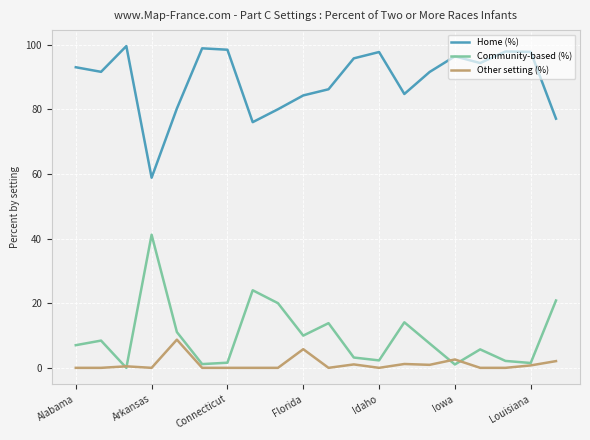

True or false: Home (%) and Other setting (%) cross at least once.

False